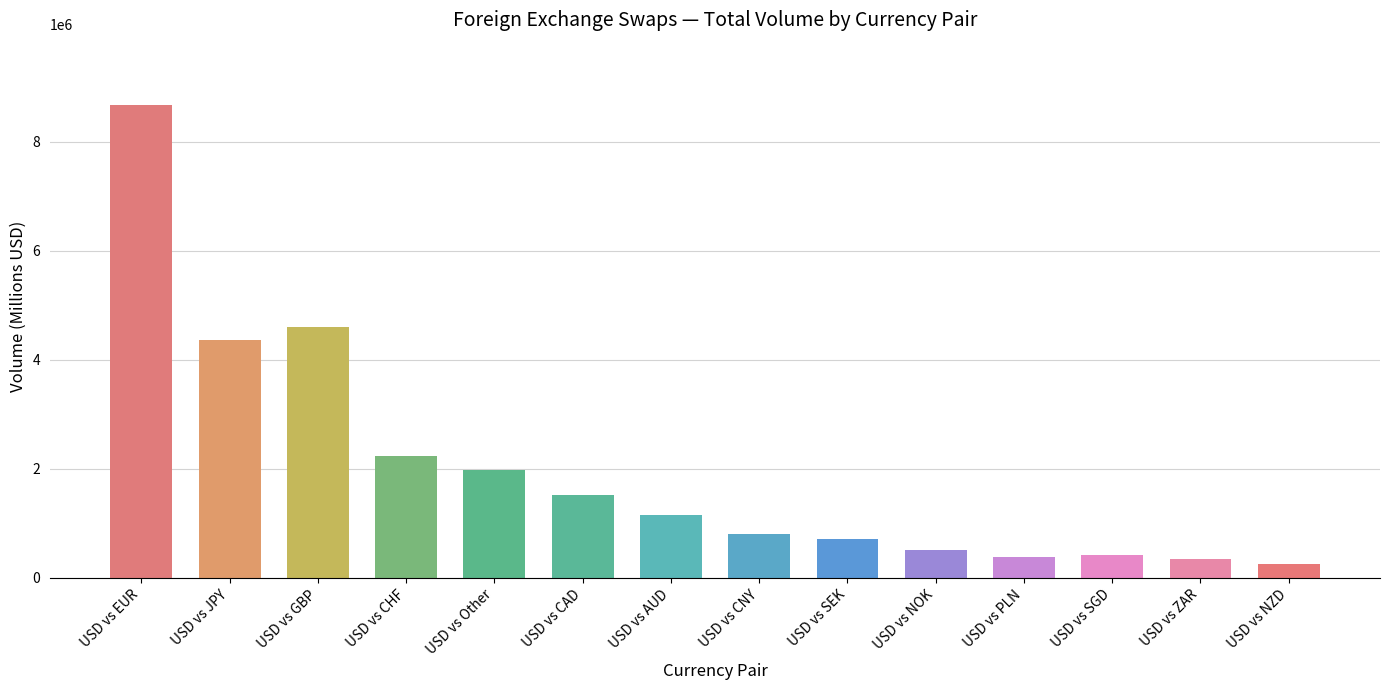

Approximately how many times larger is the value at USD vs AUD compared to USD vs SGD?

2.7